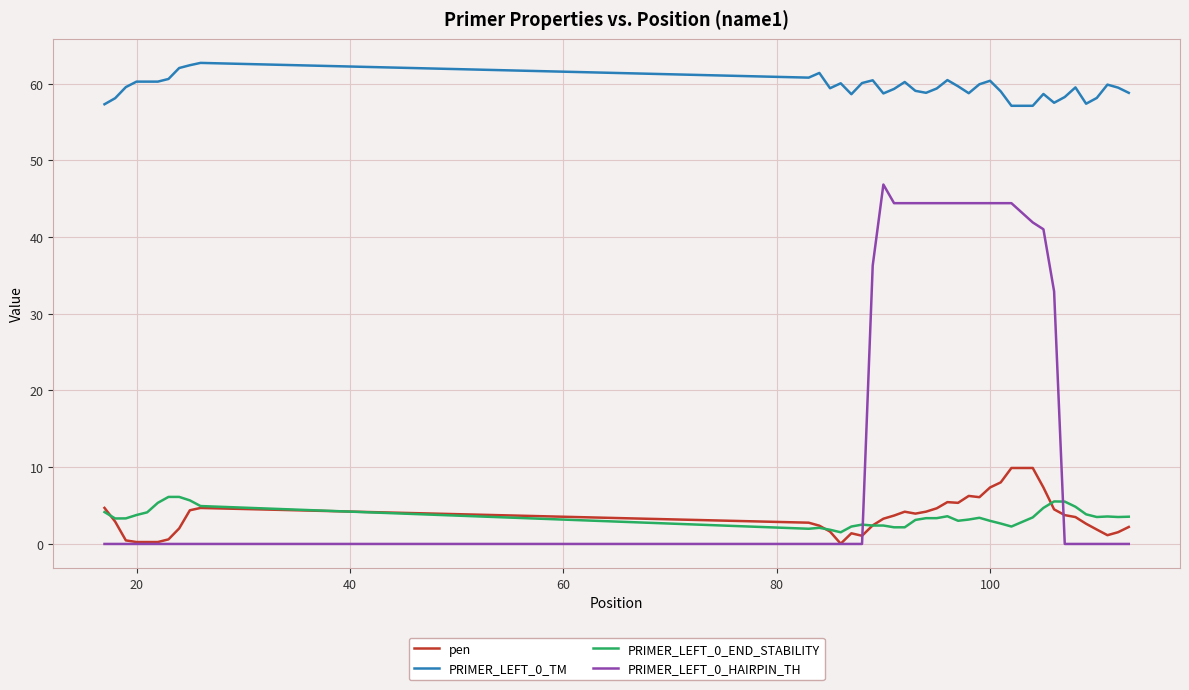

What is the greatest value displayed?

62.7